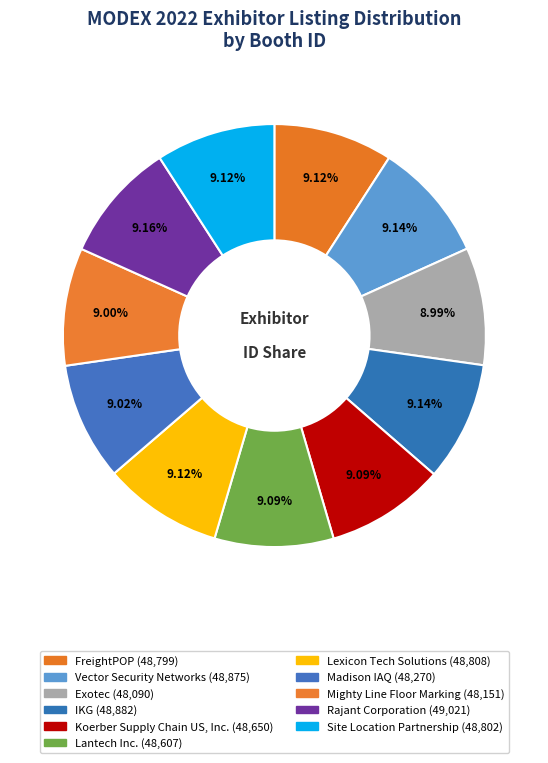

Is there any slice that represents more than half of the pie?

No